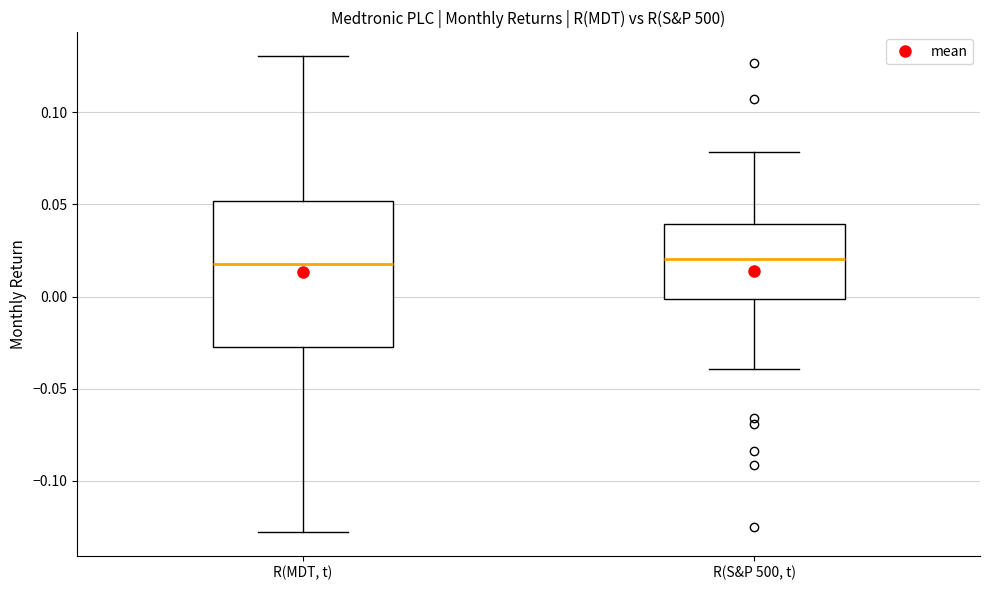

Reading left to right, transcribe this box plot: for each box, give where its median line is, the range the box spans, and where its two whiskers end, as read against the y-axis. The values are not printed on the chart, so give them approximately, as read against the axis.

R(MDT, t): median 0.02, box -0.03 to 0.05, whiskers -0.13 to 0.13
R(S&P 500, t): median 0.02, box 0.00 to 0.04, whiskers -0.04 to 0.08